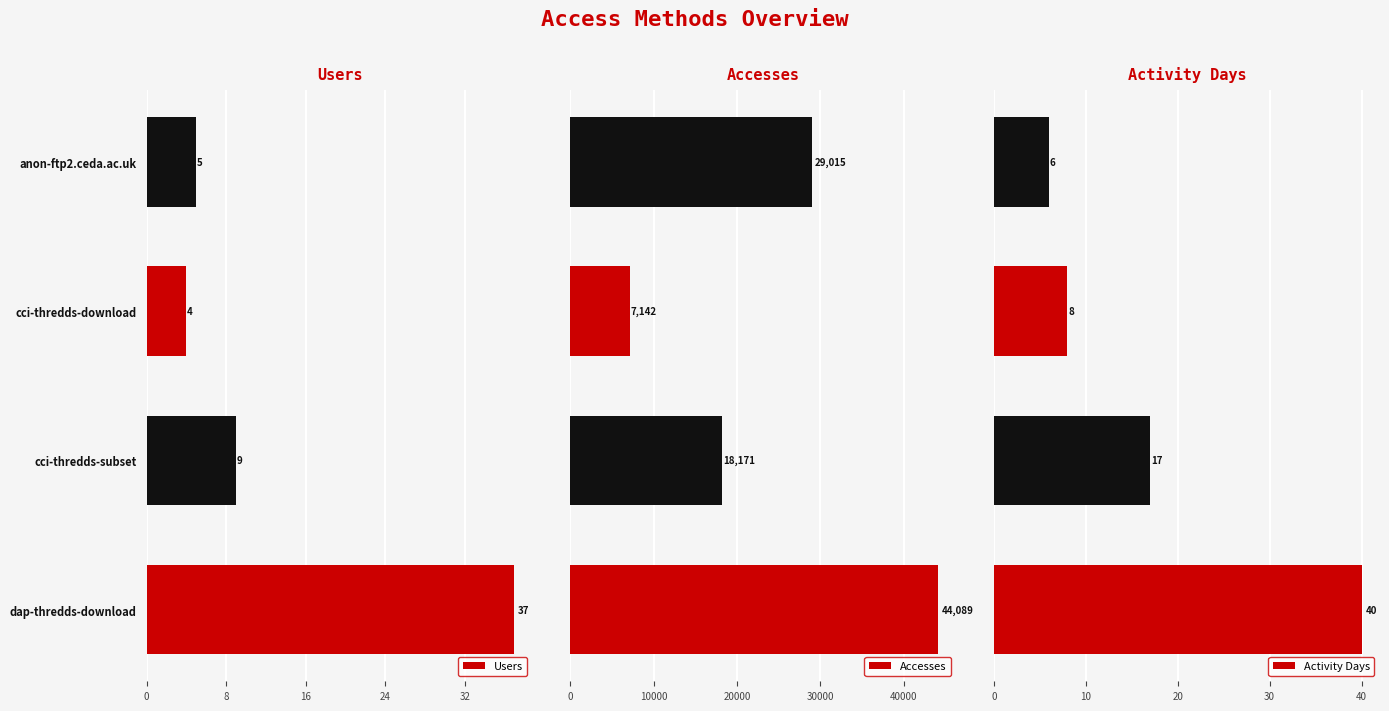

How many categories are shown in the chart?

4